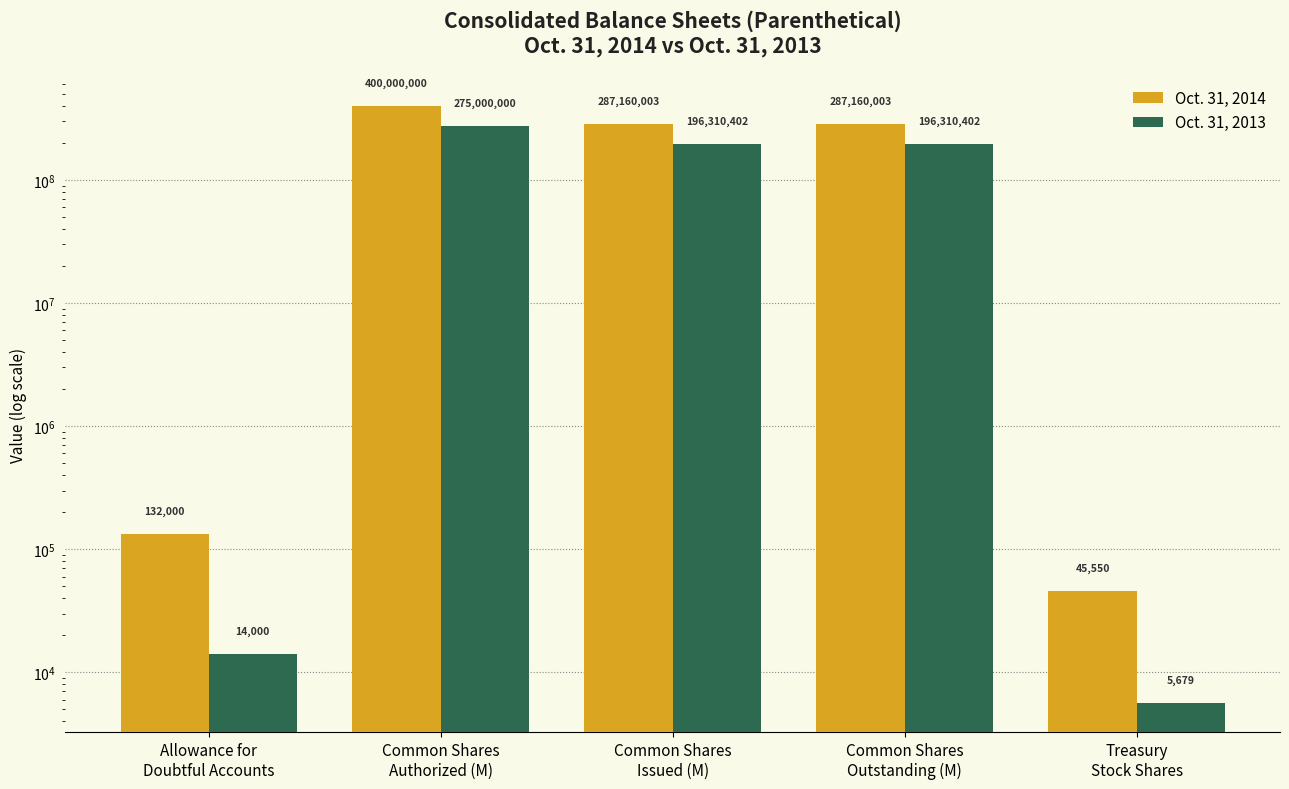

What is the sum of the Oct. 31, 2014 values at Common Shares
Issued (M) and Common Shares
Authorized (M)?

687160003